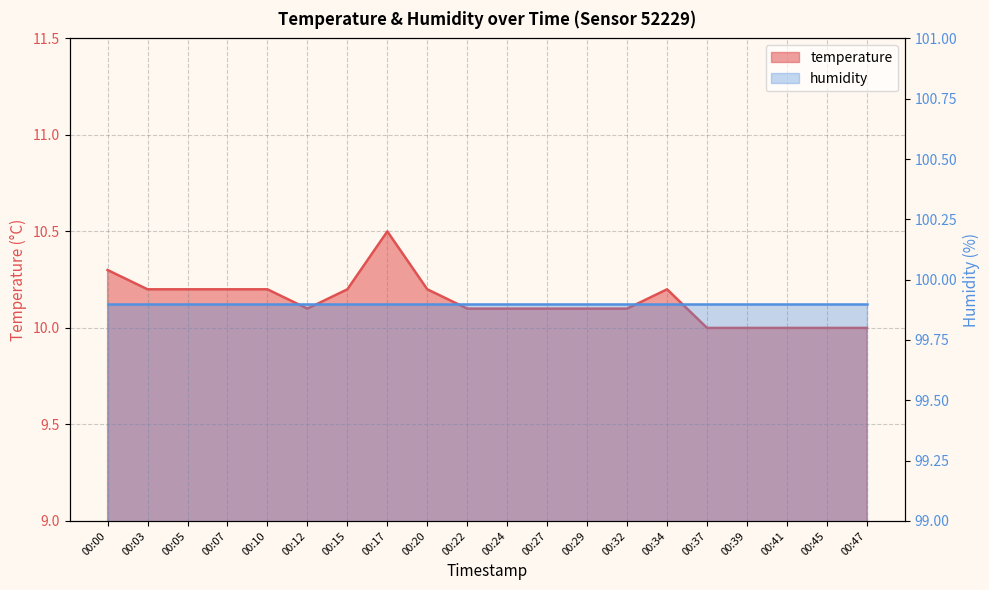

What is the value of the 7th point from the left?

10.2